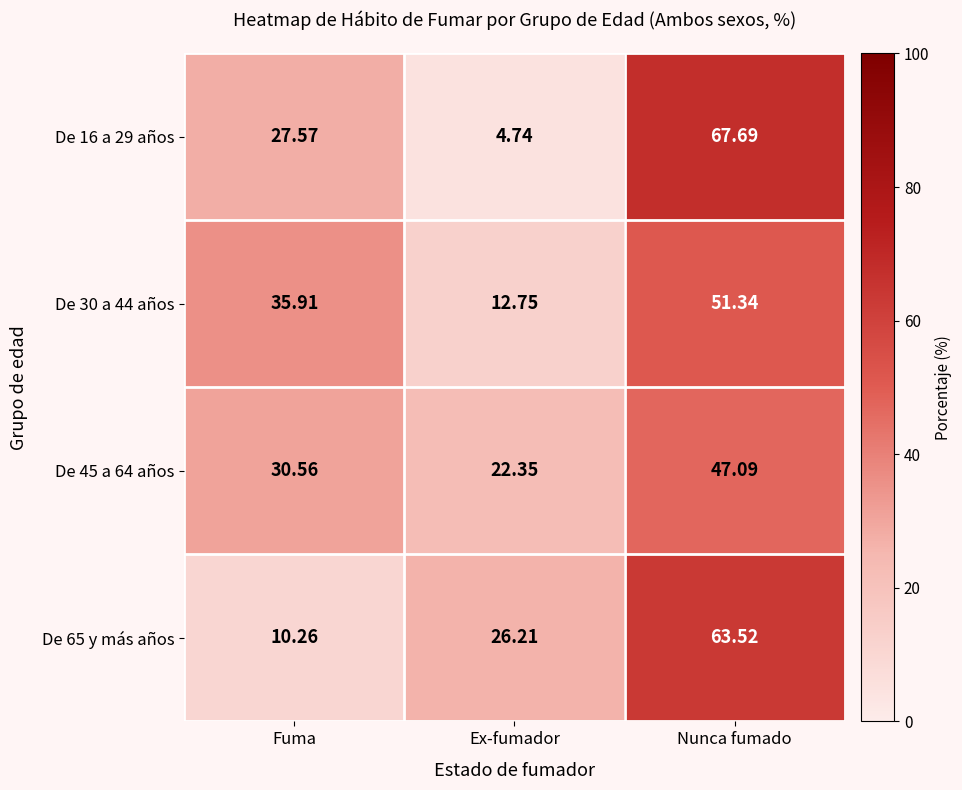

At which label does De 45 a 64 años first exceed 30?

Fuma